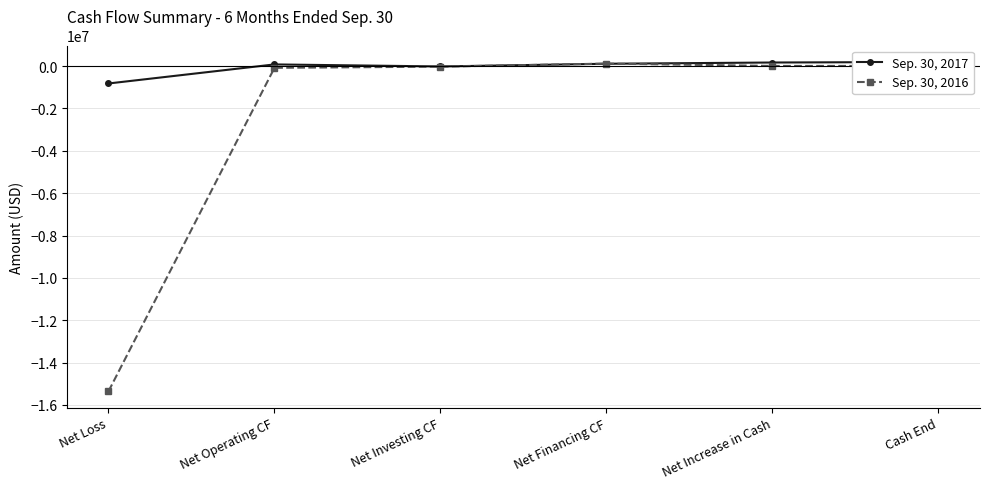

What is the difference between the highest and lowest values at Net Operating CF?

161447